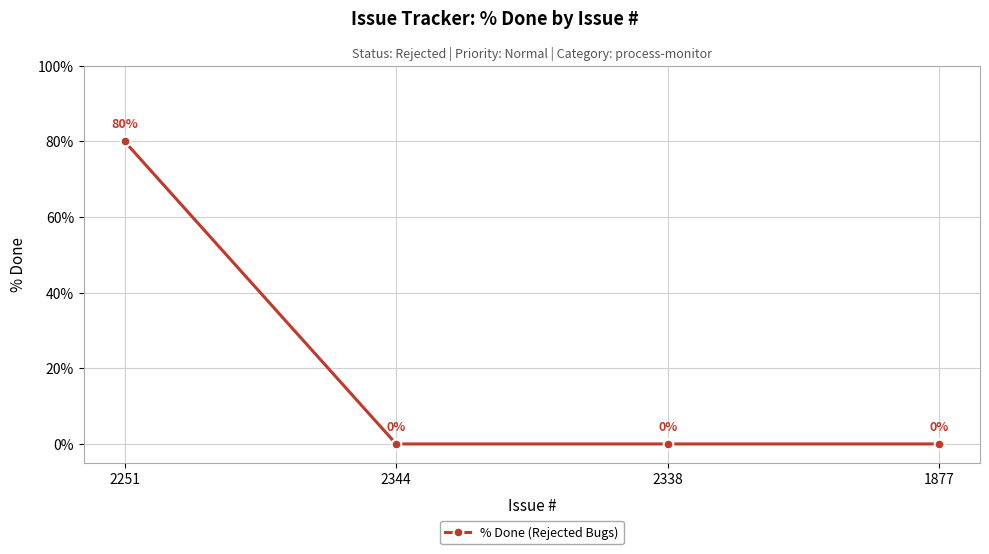

How many categories are shown in the chart?

4